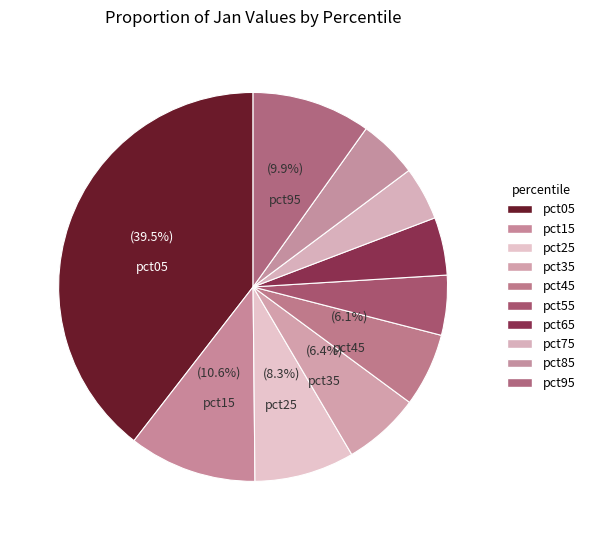

How many slices are in this pie chart?

10